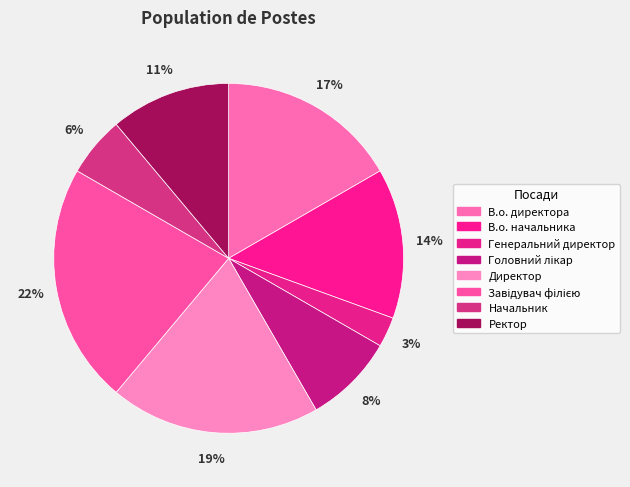

Rank the categories by value from lowest to highest.

Генеральний директор, Начальник, Головний лікар, Ректор, В.о. начальника, В.о. директора, Директор, Завідувач філією